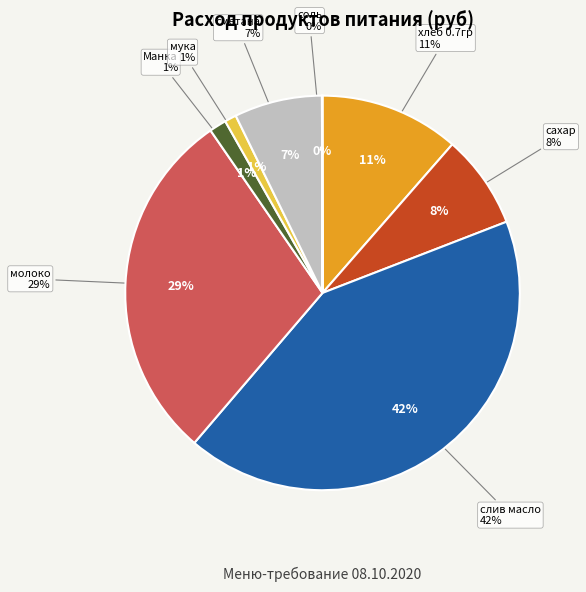

How many slices are in this pie chart?

8